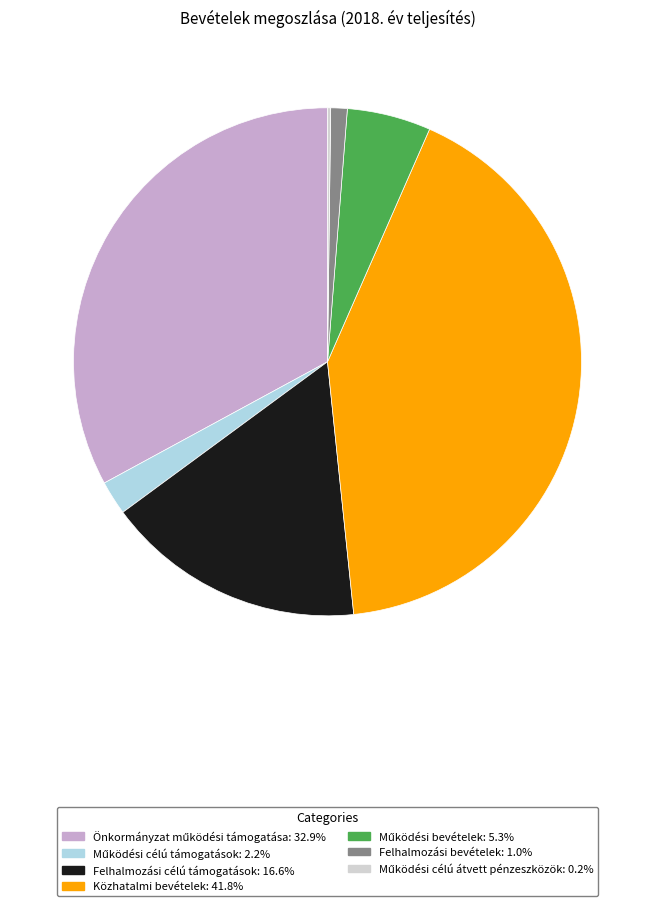

Is there a majority slice in this chart?

No